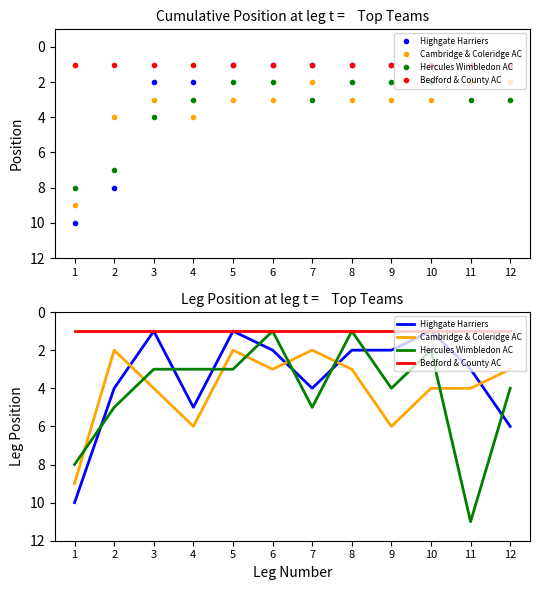

How many lines are shown in the chart?

4